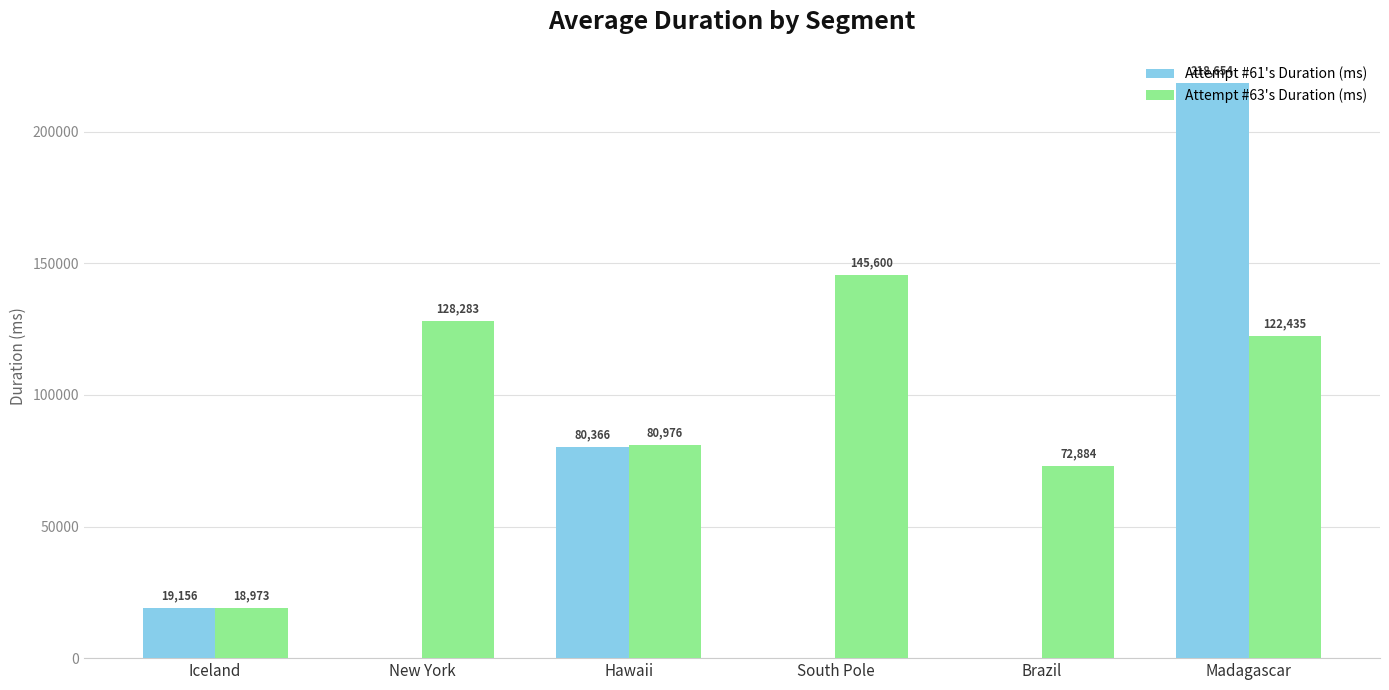

What is the maximum value shown in the chart?

218654